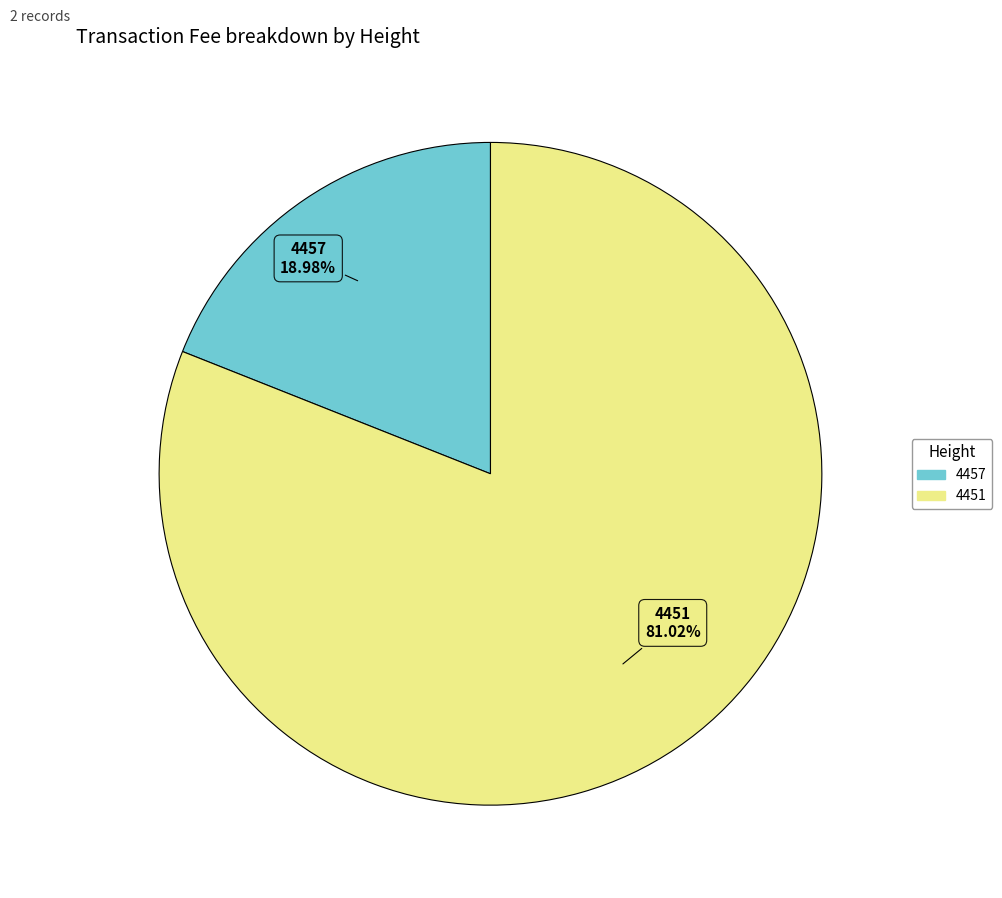

Rank the categories by value from highest to lowest.

4451, 4457